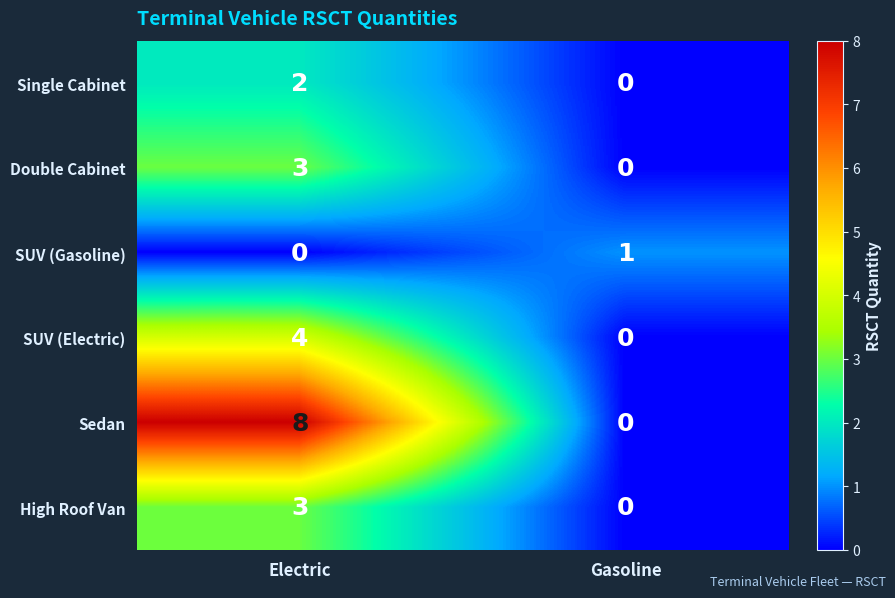

What is the difference between the Double Cabinet values at Electric and Gasoline?

3